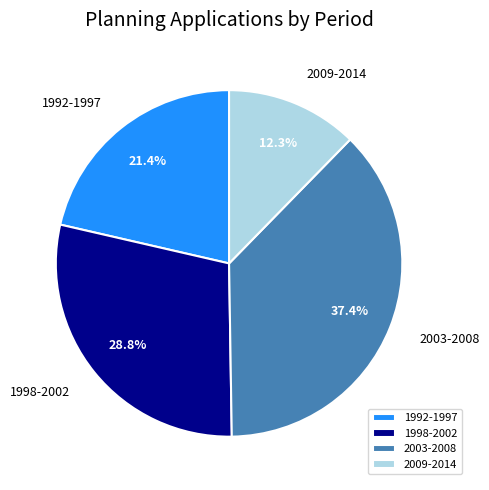

Which category has the smallest portion of the pie?

2009-2014